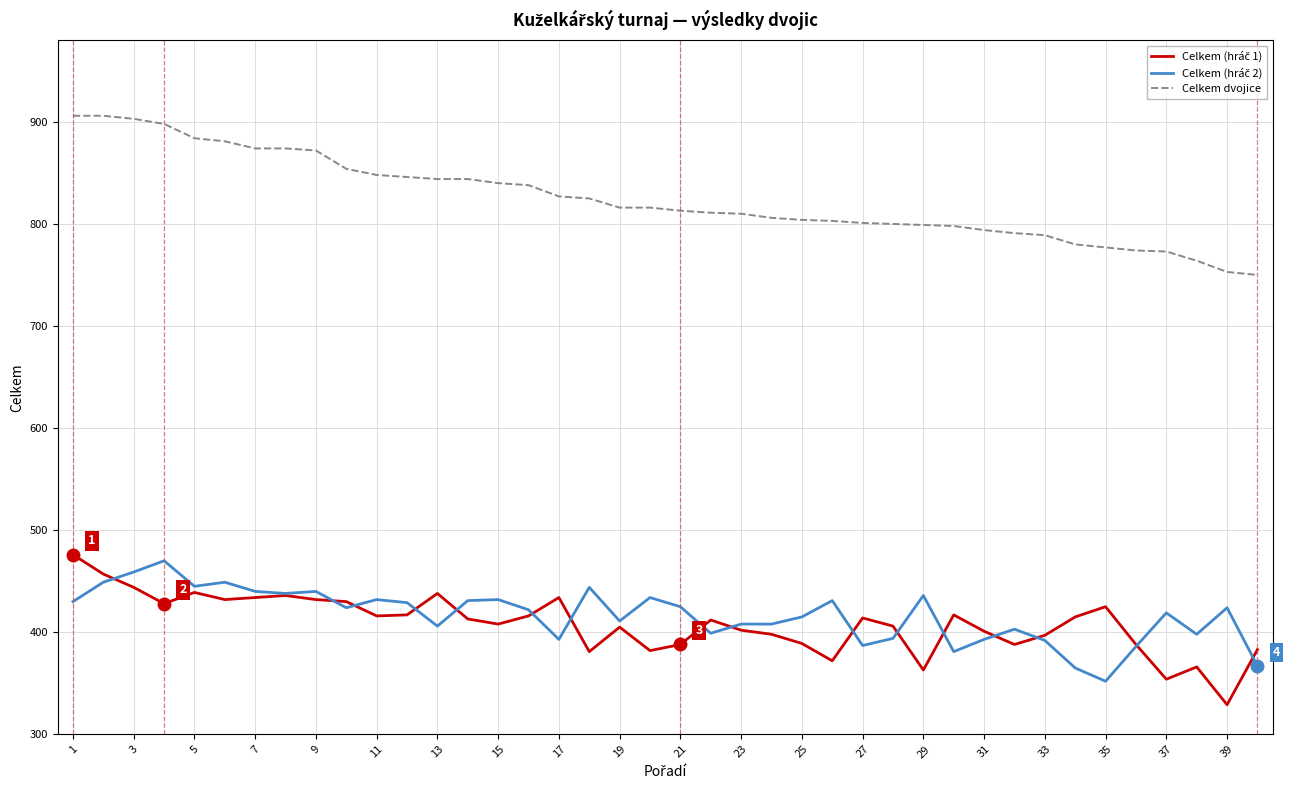

What is the minimum value shown in the chart?

329